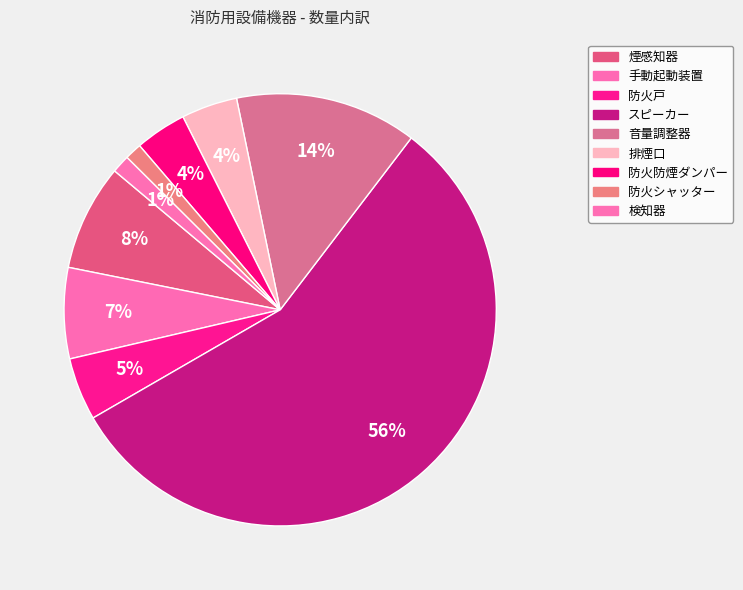

What is the largest slice in the pie chart?

スピーカー